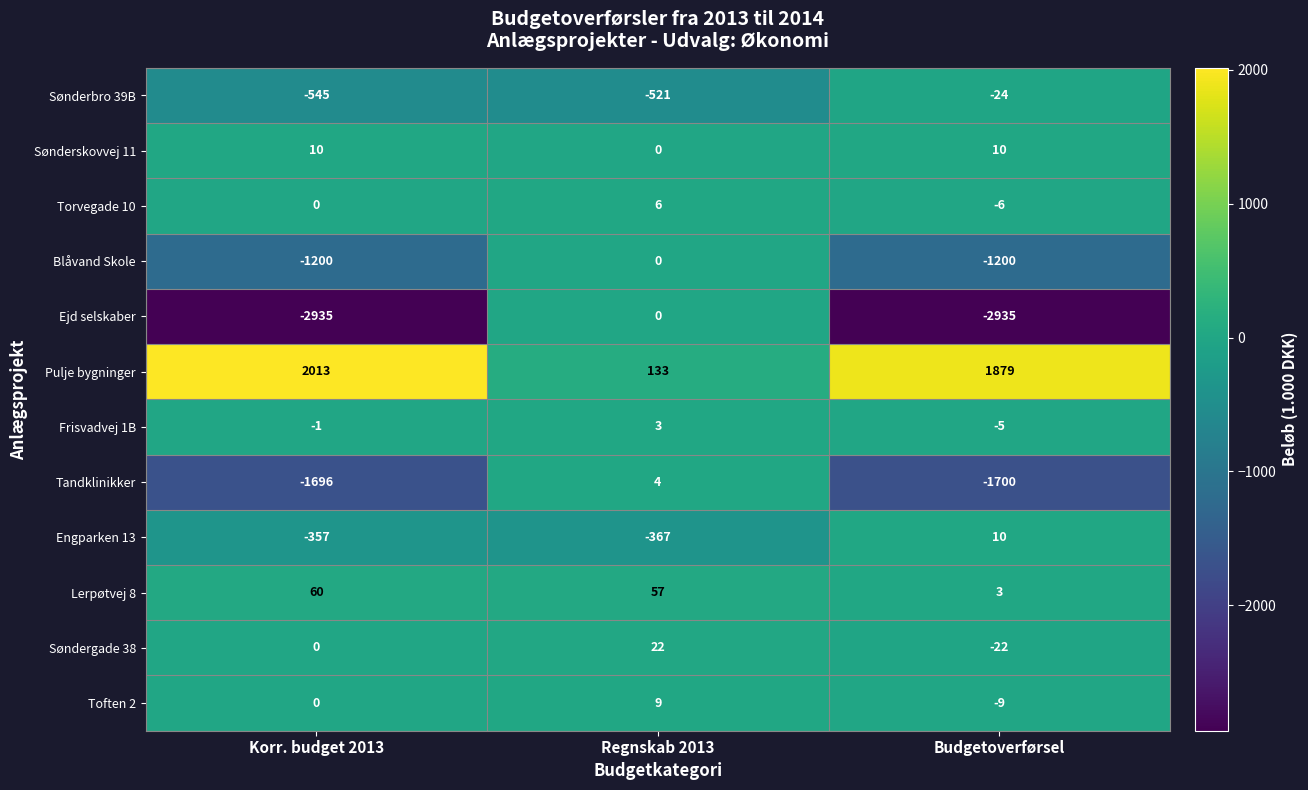

List the labels in order of Engparken 13 value, largest first.

Budgetoverførsel, Korr. budget 2013, Regnskab 2013